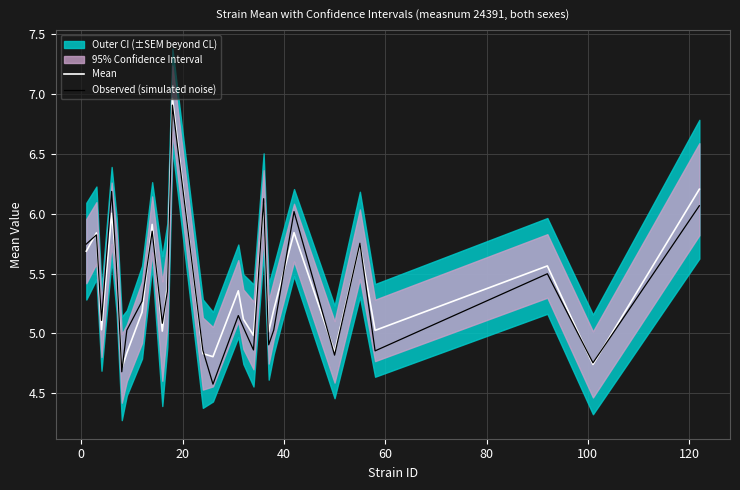

What is the lowest value of the Observed (simulated noise) series?

4.6